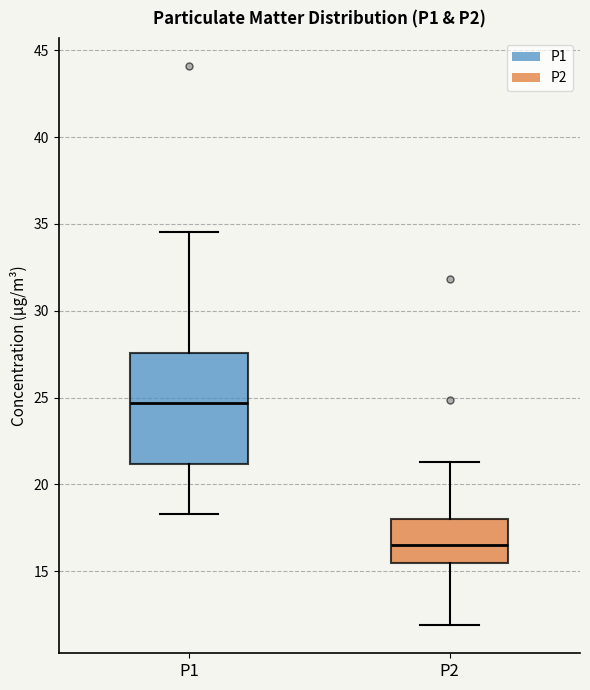

Reading left to right, transcribe this box plot: for each box, give where its median line is, the range the box spans, and where its two whiskers end, as read against the y-axis. The values are not printed on the chart, so give them approximately, as read against the axis.

P1: median 24.5, box 21.0 to 27.5, whiskers 18.5 to 34.5
P2: median 16.5, box 15.5 to 18.0, whiskers 12.0 to 21.5